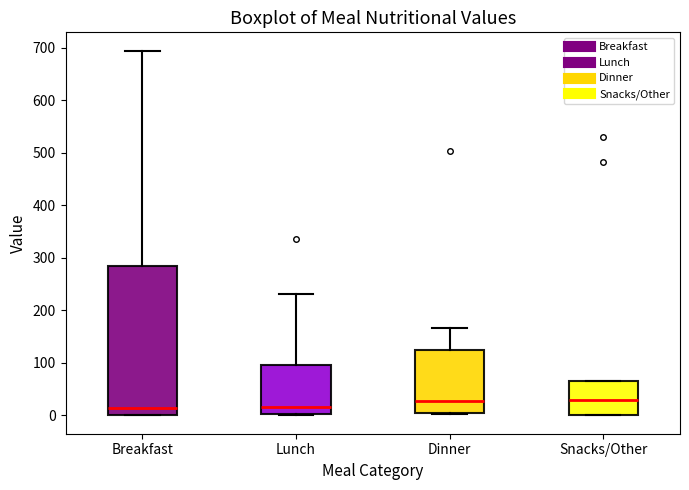

Where is the lower edge of the box for Breakfast on the y-axis? The values are not printed on the chart, so give them approximately, as read against the axis.

0